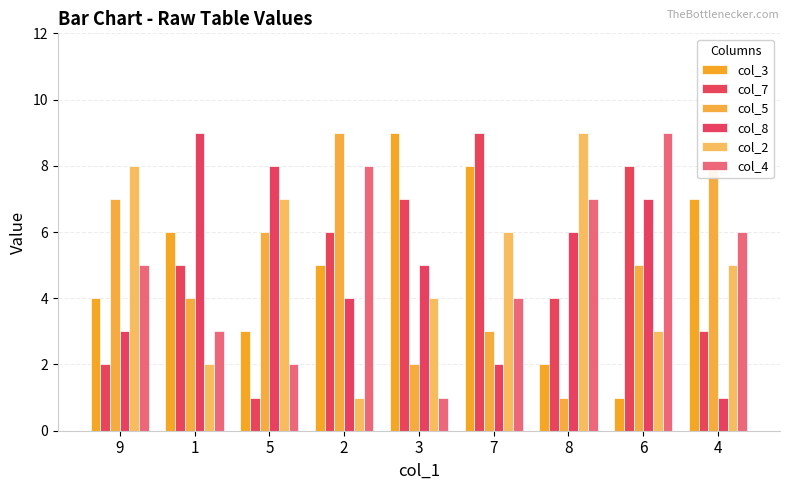

What is the label of the 4th bar from the left?

2